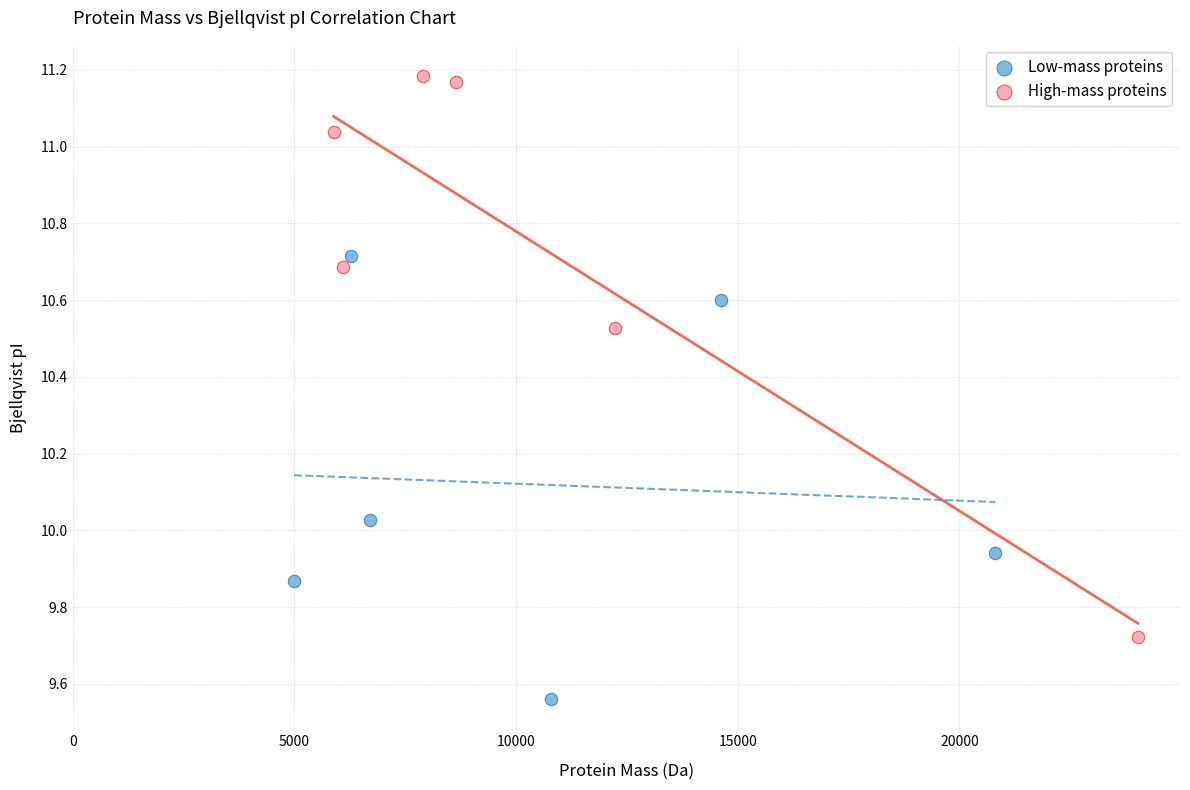

Which series has the largest Y range (max minus min)?

High-mass proteins